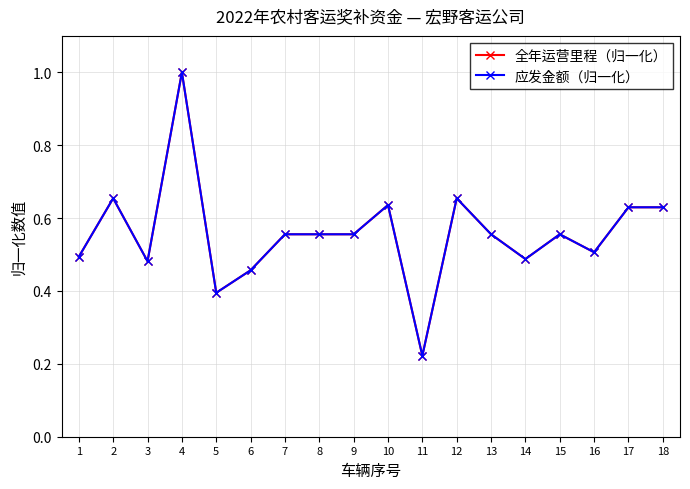

Is the value of 全年运营里程（归一化） at 9 greater than the value of 应发金额（归一化） at 3?

Yes